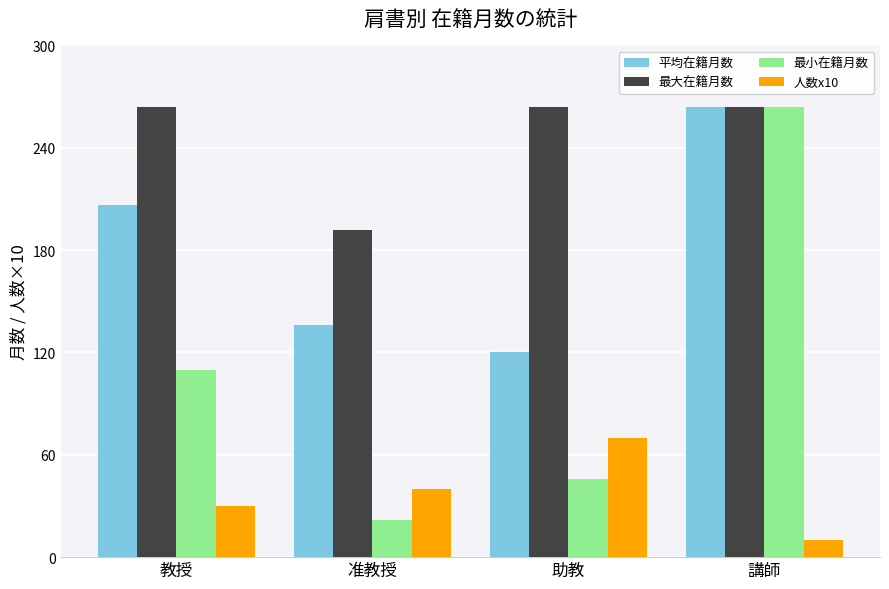

Read the 人数x10 value at 教授.

30.0